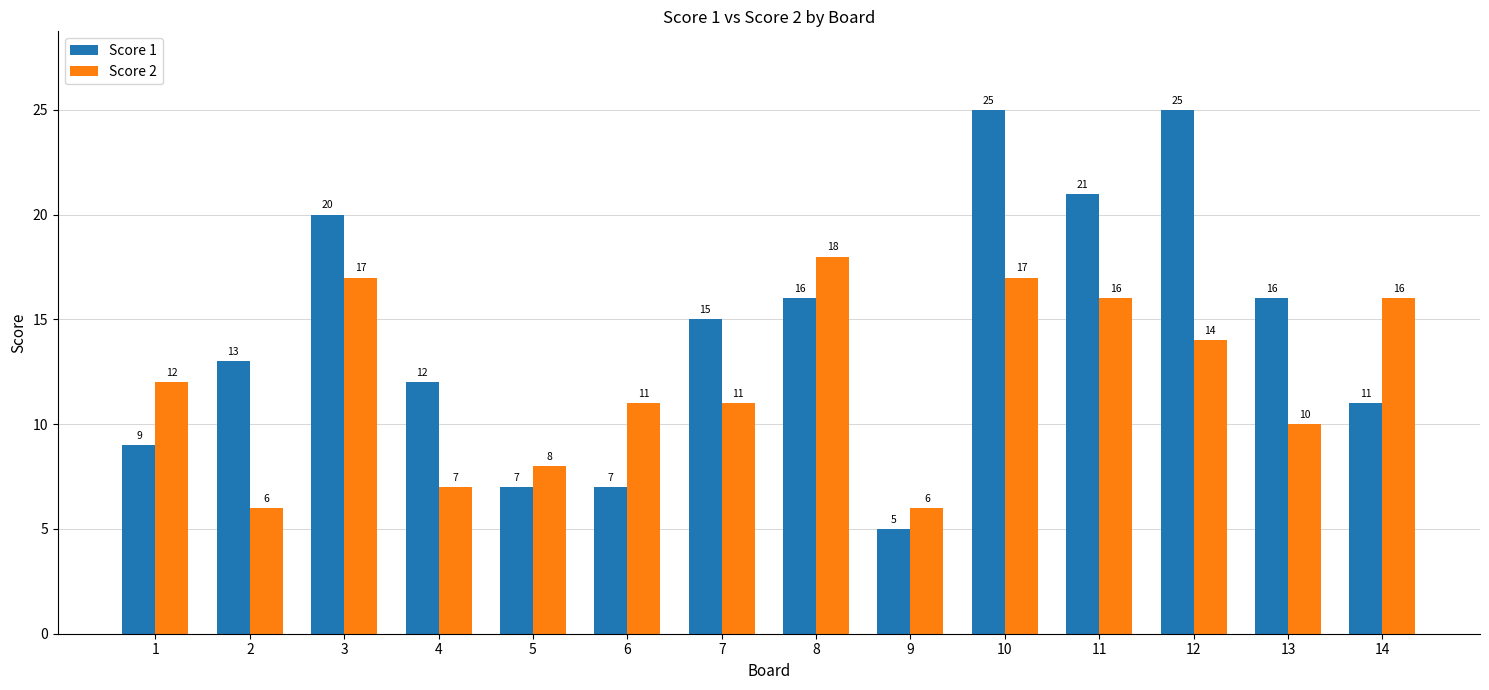

List the series in order of their peak value, highest first.

Score 1, Score 2